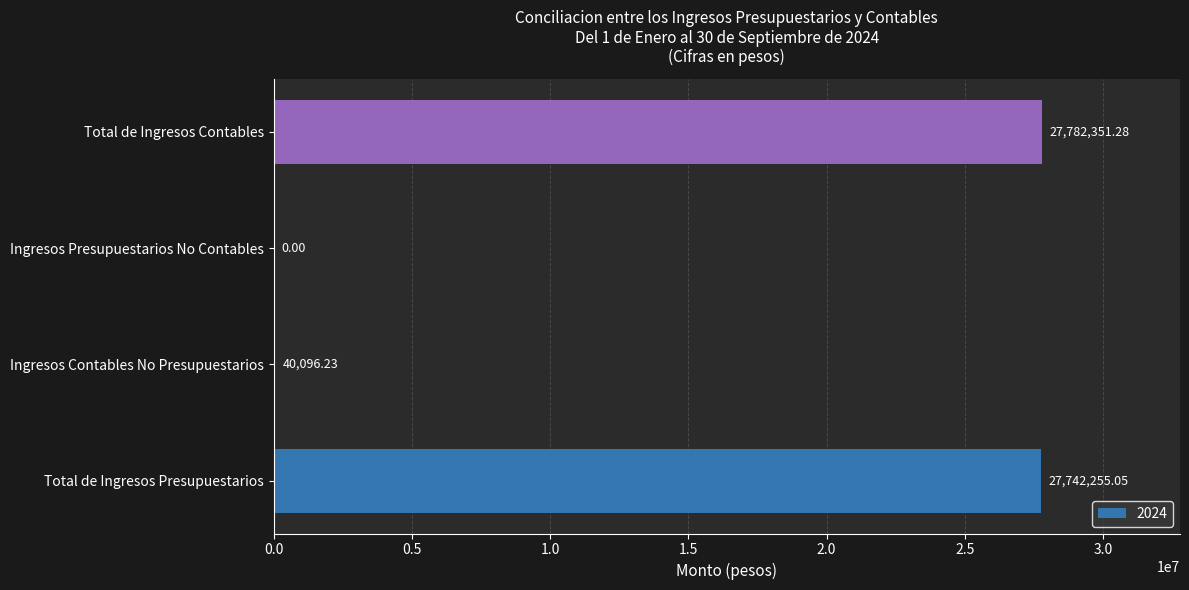

The chart shows a value of 27742255.1 at Total de Ingresos Presupuestarios. True or false?

True